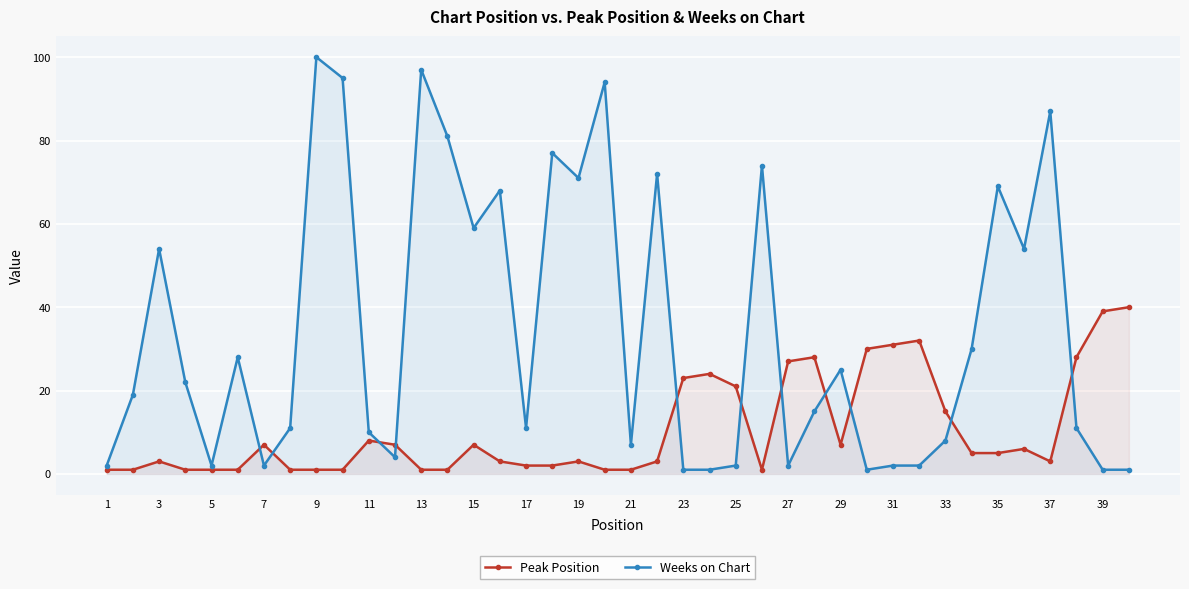

Which series has the largest total across all categories?

Weeks on Chart